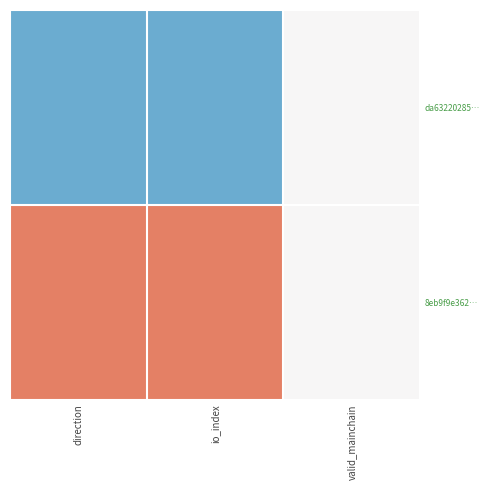

Count the number of data series in this chart.

2